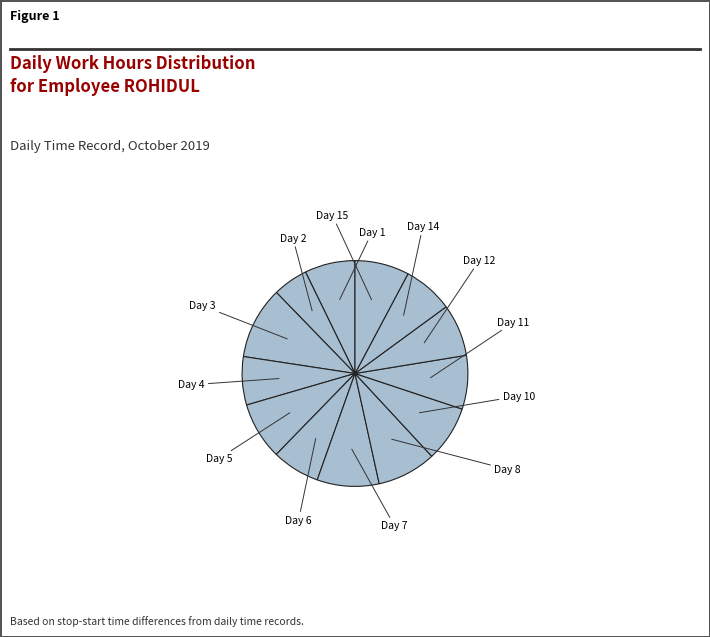

Which category has the biggest portion of the pie?

Day 3